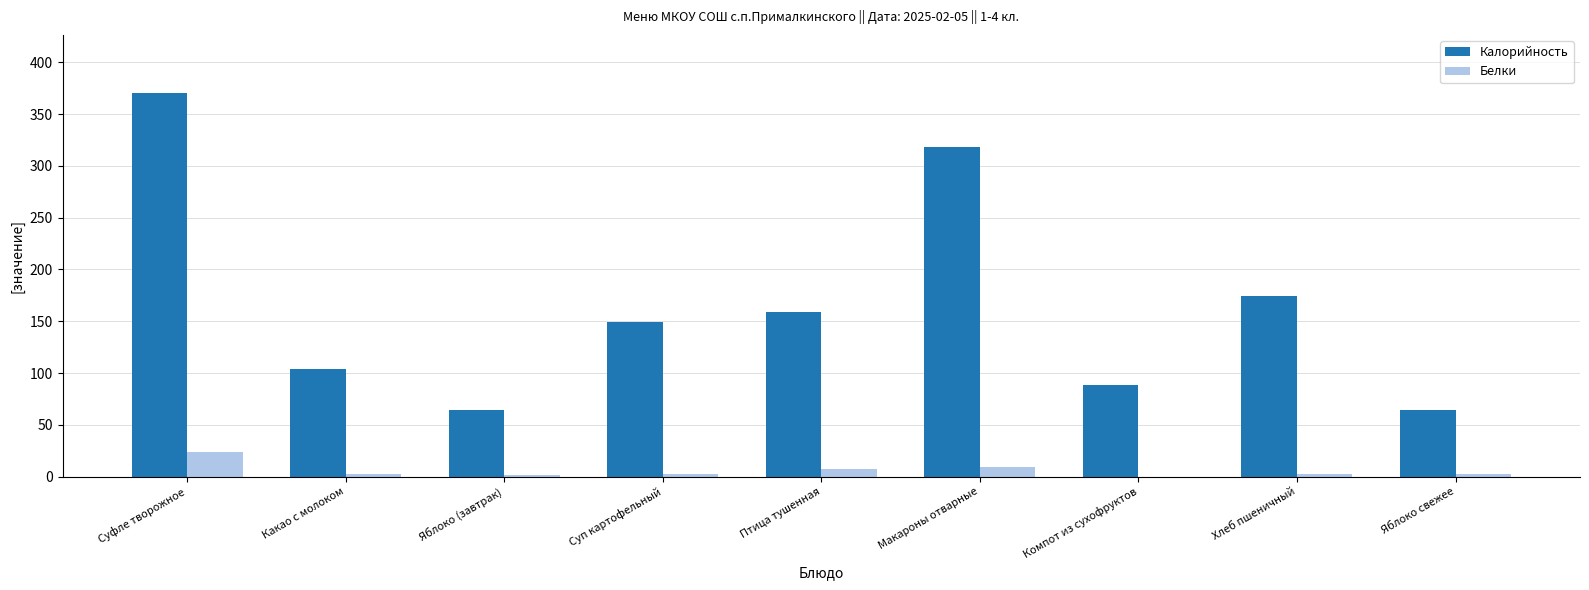

What is the sum of all Белки values?

53.2